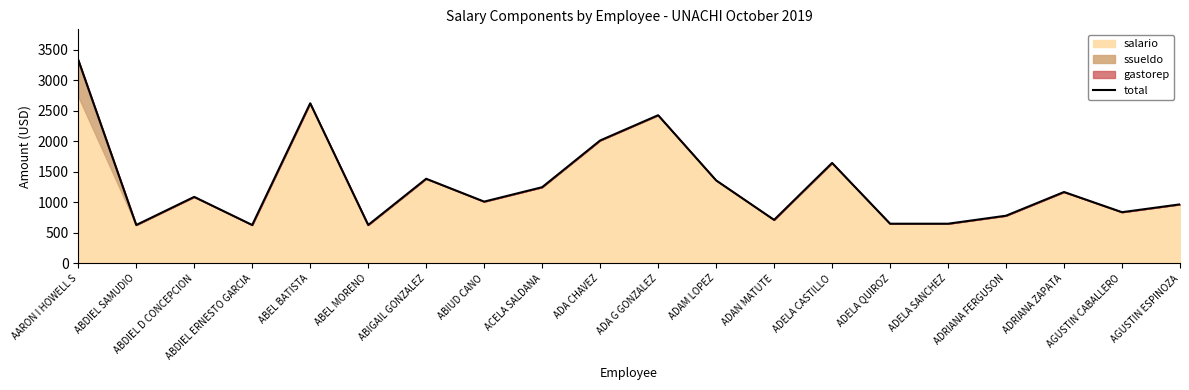

At which label is the value closest to 1983?

ADA CHAVEZ